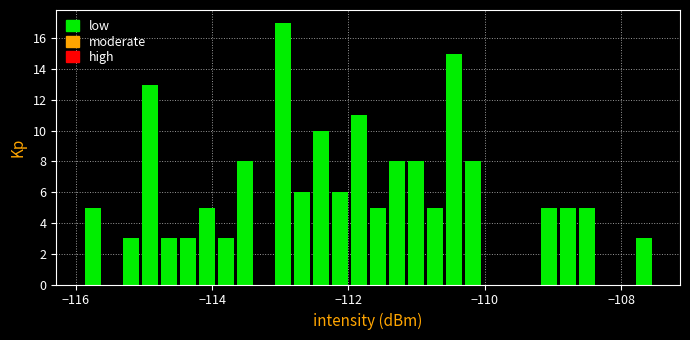

Around what value on the x-axis is the tallest bar? Give the approximate position of its centre, as read against the axis.

-113.0